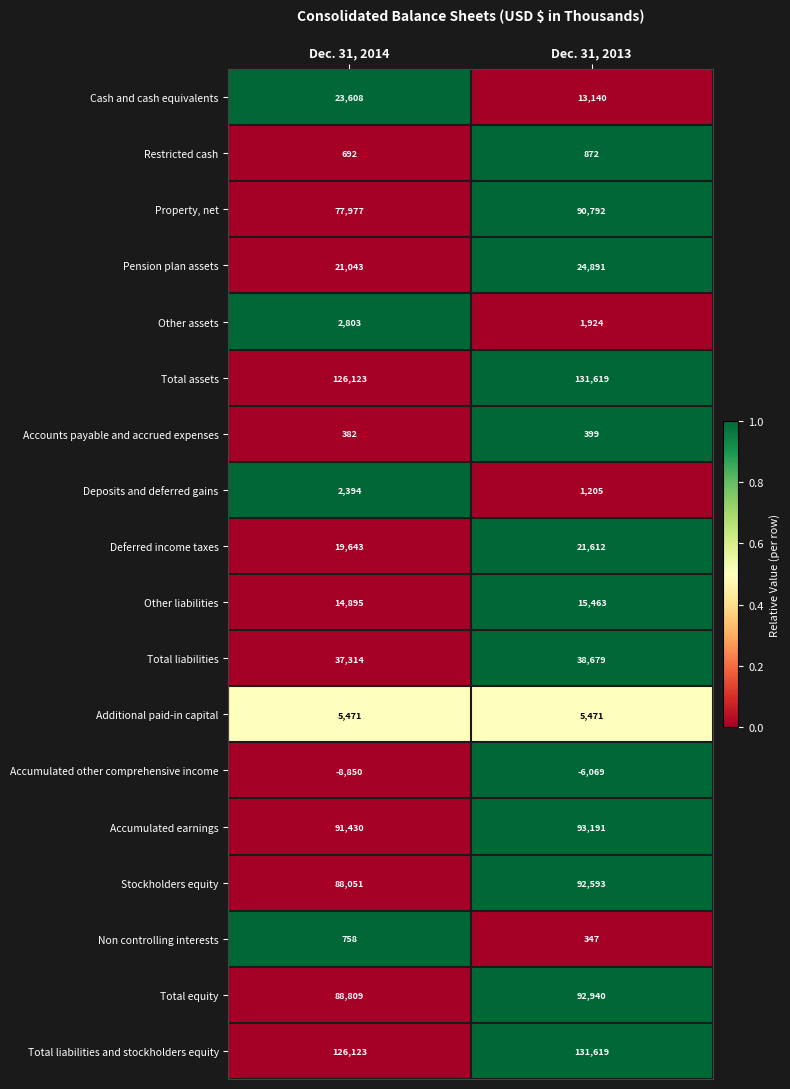

At how many categories does at least one series exceed 0?

2